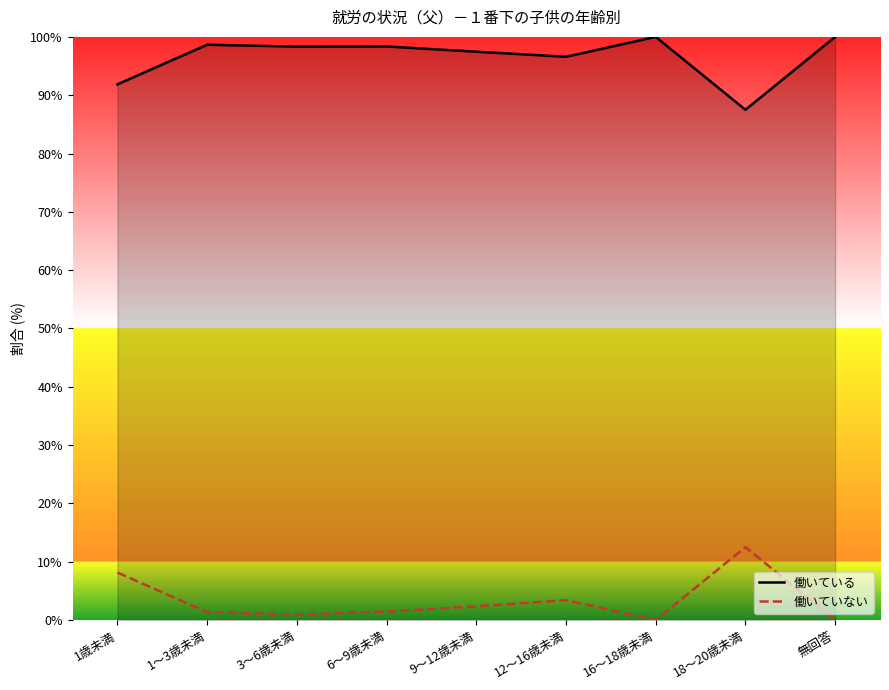

What is the sum of the 働いている values at 1歳未満 and 16～18歳未満?

191.9